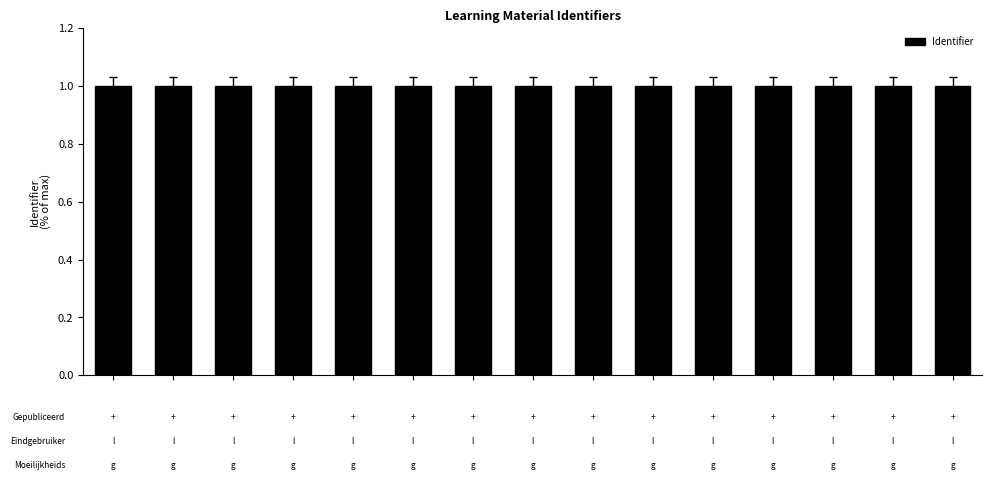

What is the maximum value shown in the chart?

1.0